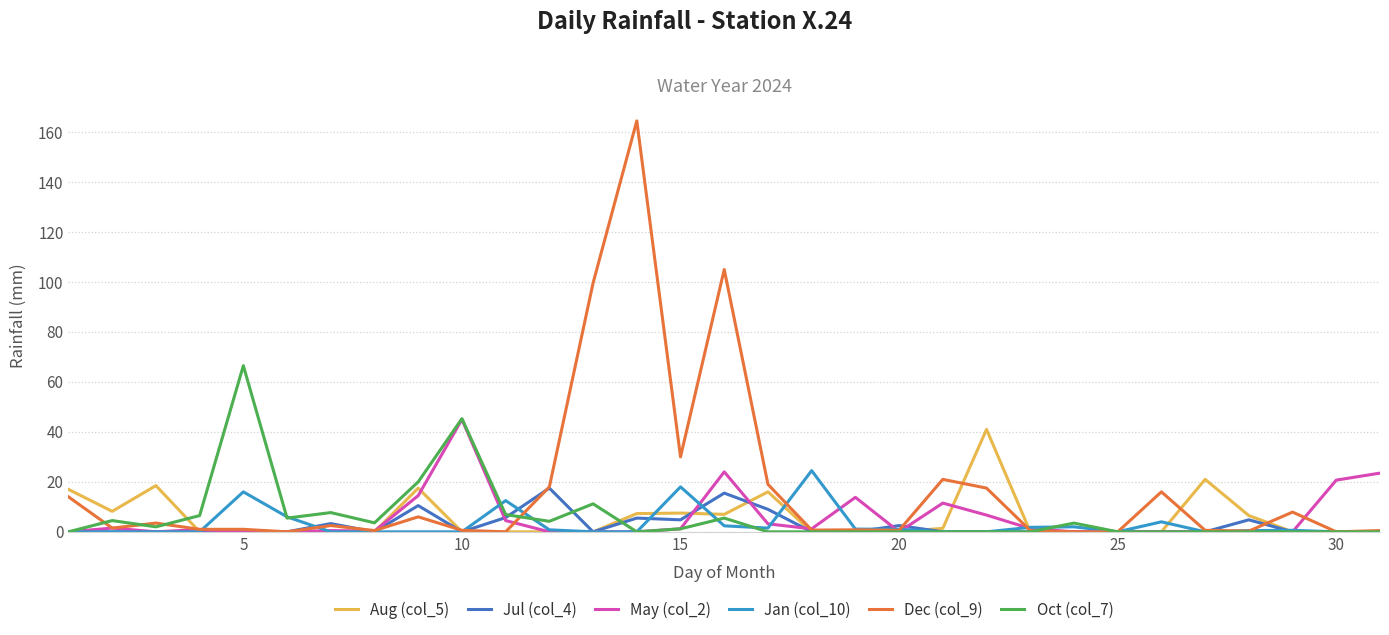

Which series has the largest total across all categories?

Dec (col_9)